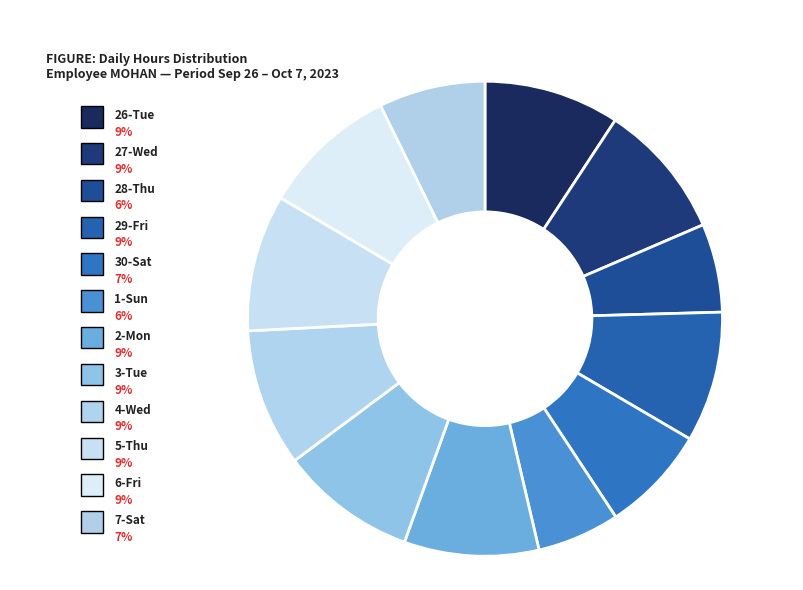

Count the number of slices in the pie.

12